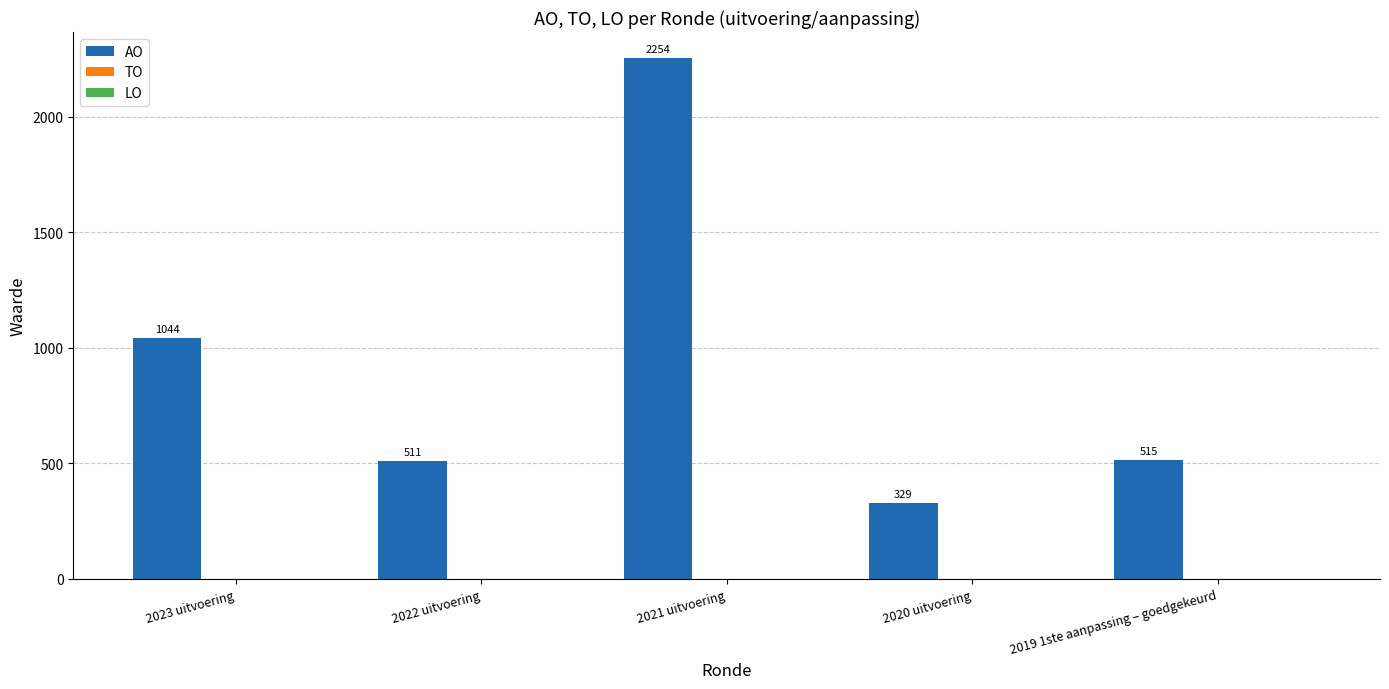

What is the value of the 2nd bar from the left?

511